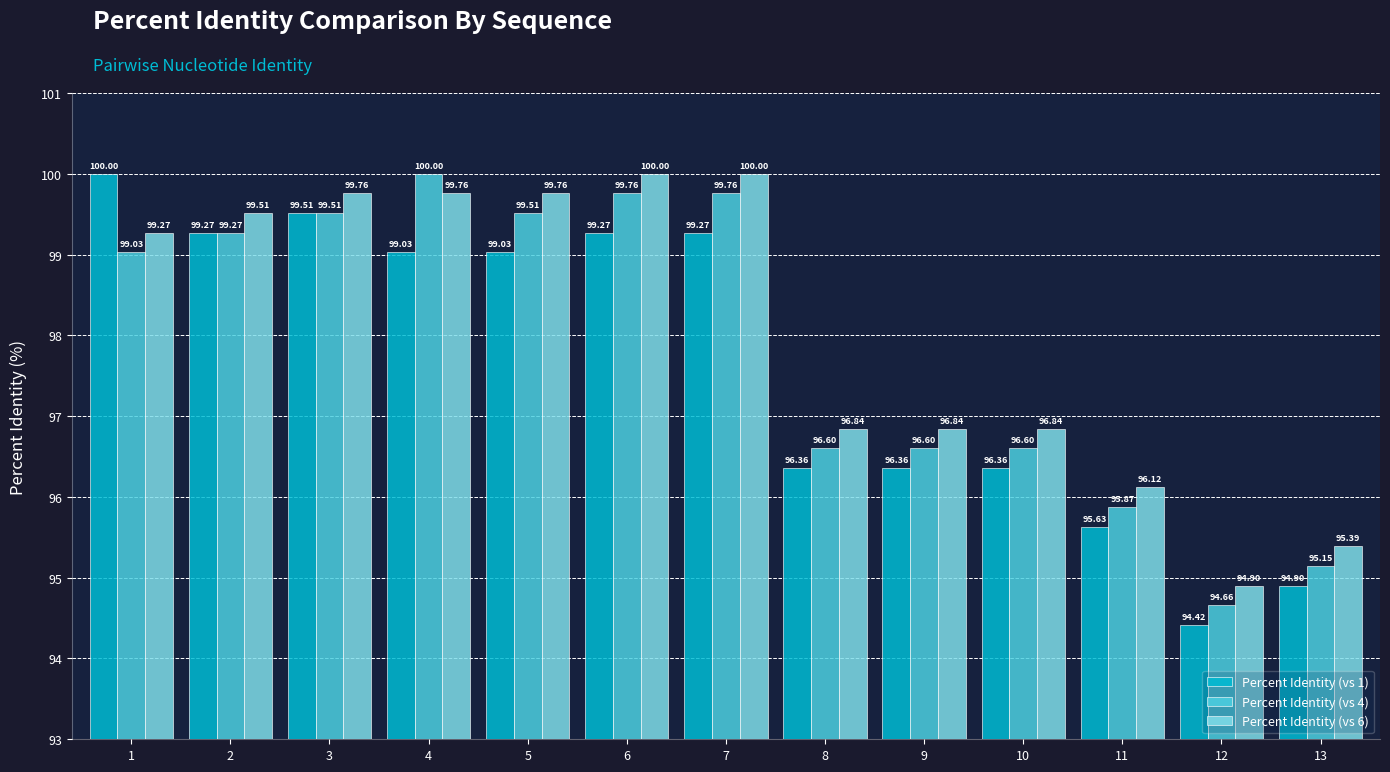

What is the maximum value for Percent Identity (vs 6)?

100.0